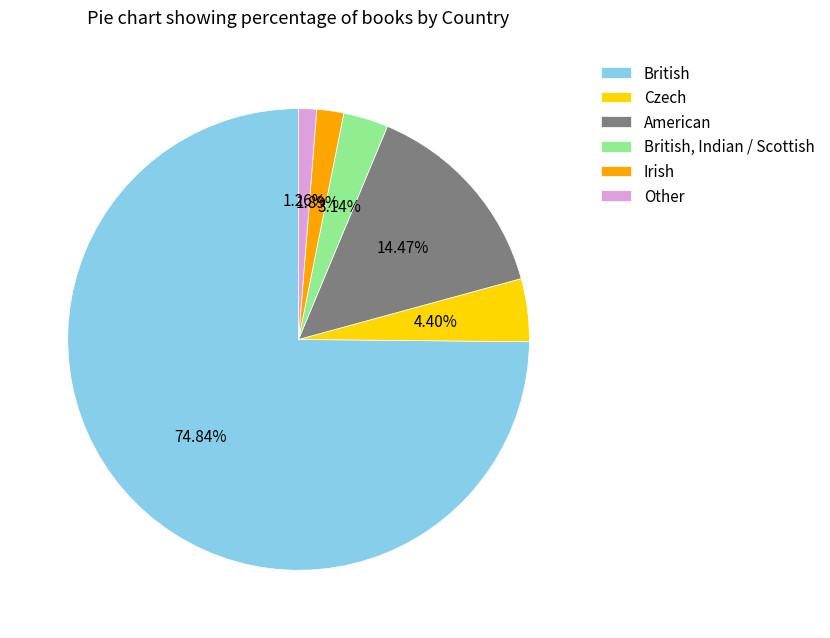

Is it true that British is 61% of the pie?

False